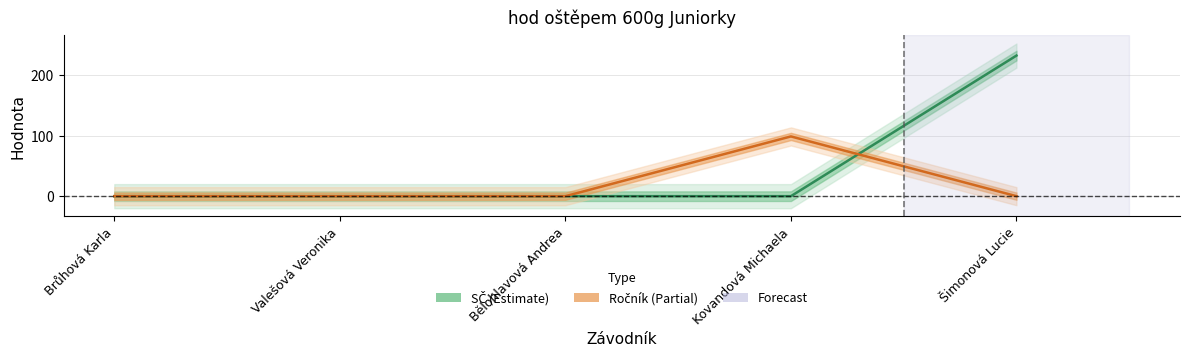

Which series has the largest total across all categories?

SČ